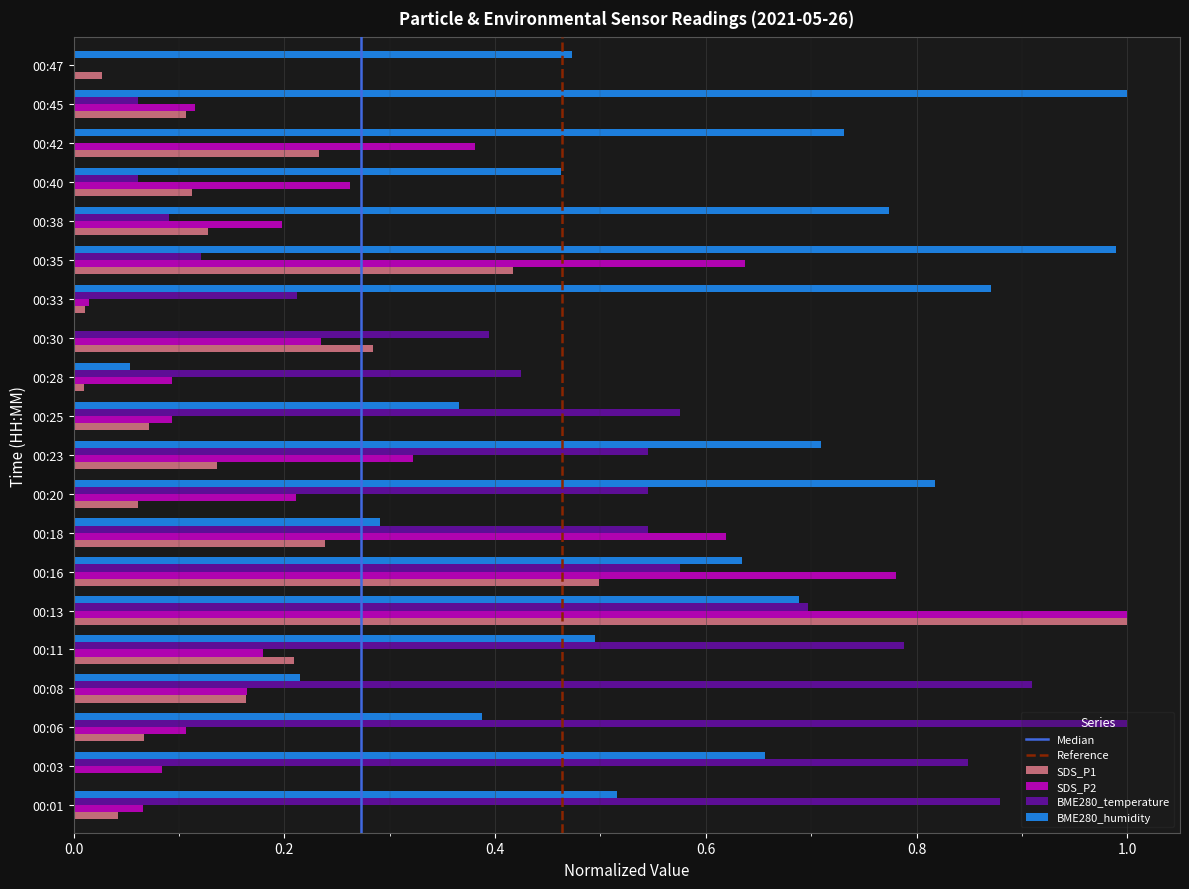

At which label does SDS_P2 reach its peak?

00:13